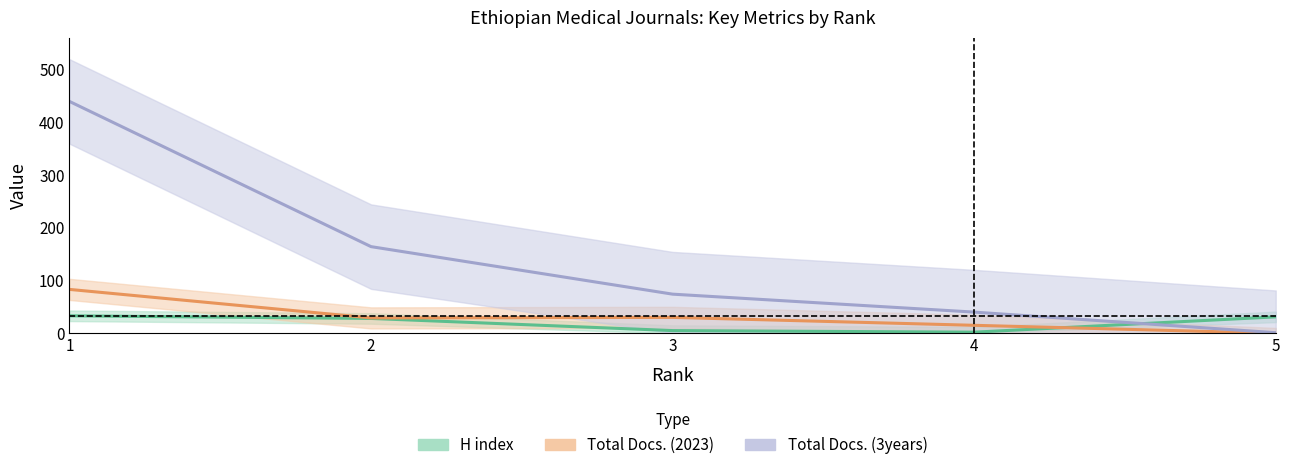

Between 2 and 4, which series saw the biggest shift?

Total Docs. (3years)